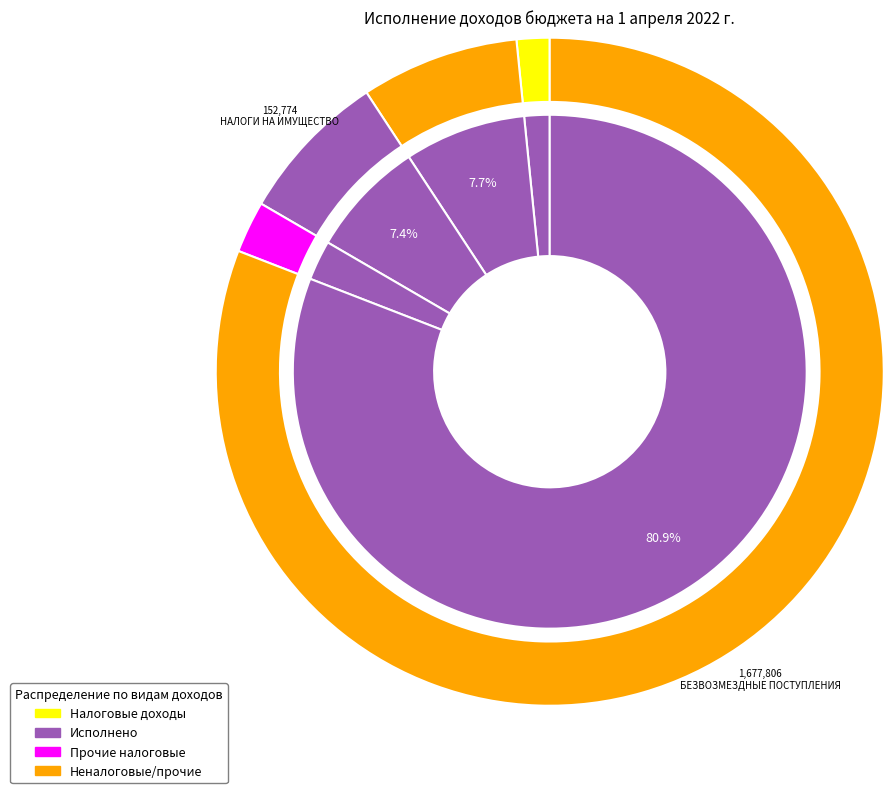

The БЕЗВОЗМЕЗДНЫЕ ПОСТУПЛЕНИЯ slice represents 81% of the pie. True or false?

True